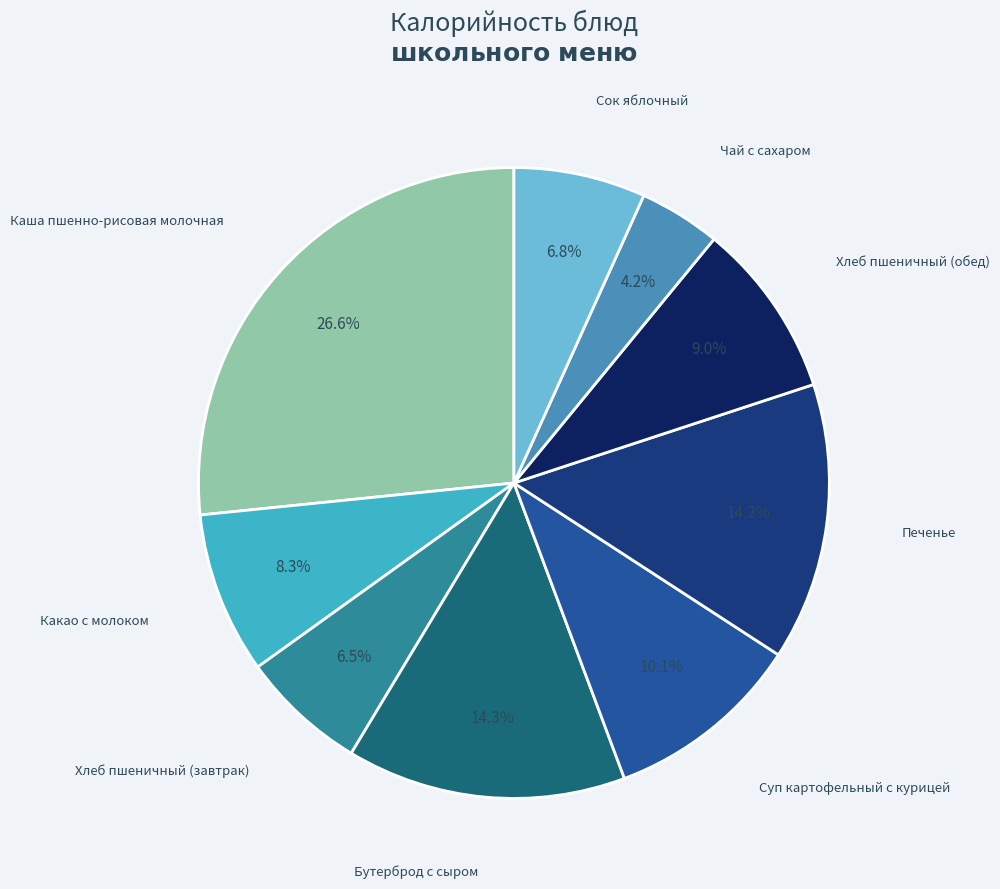

Is there a majority slice in this chart?

No